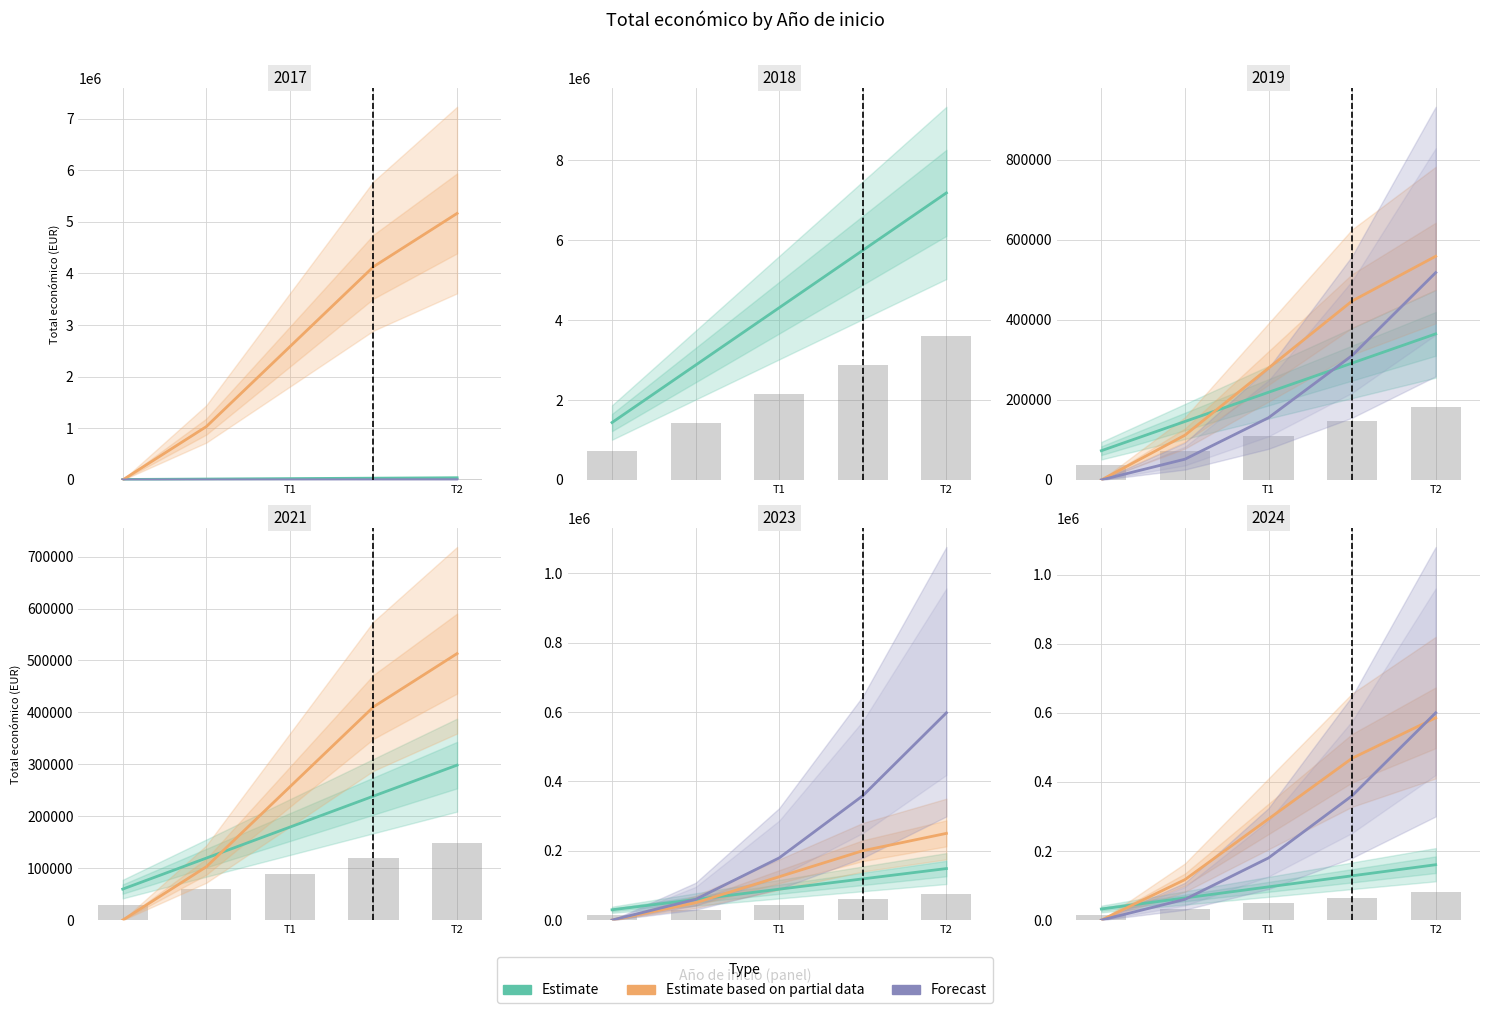

The value of Forecast at 3 is 636380.3. True or false?

False